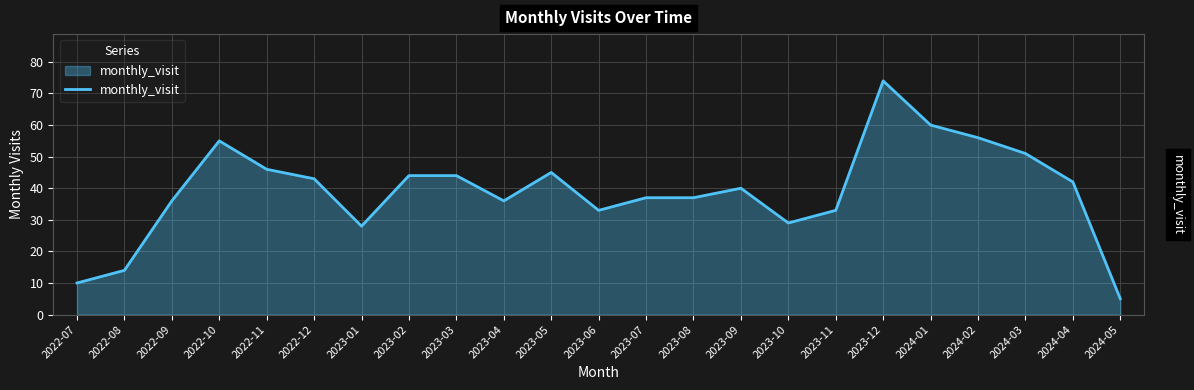

Is it true that the value at 2022-10 is 79?

False